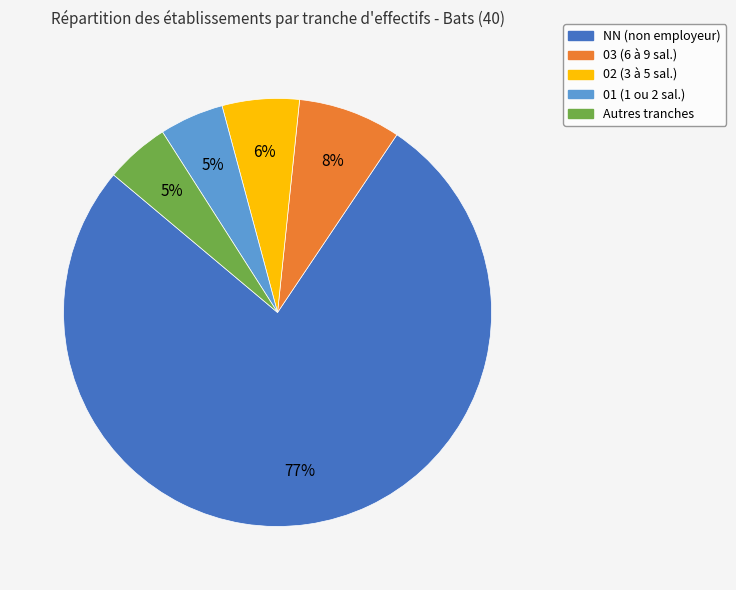

To the nearest percent, what is the average slice percentage?

20%